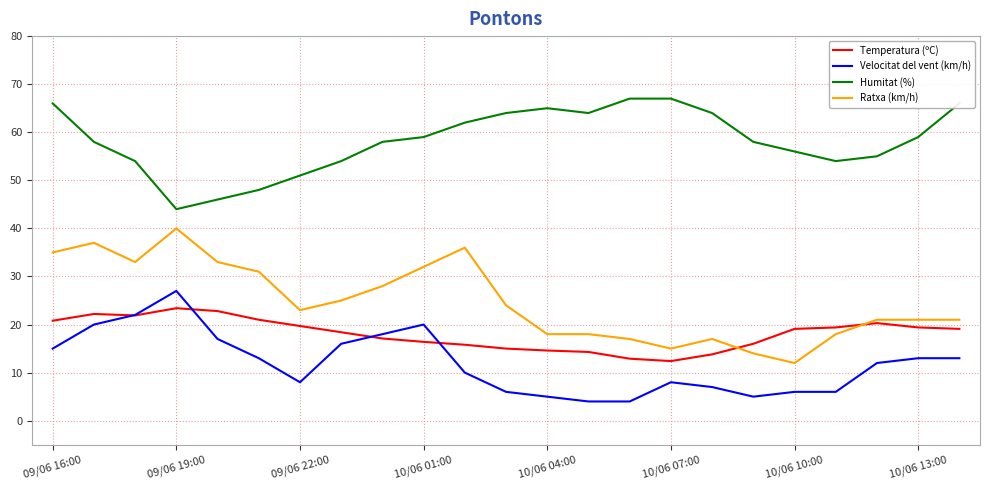

Does the chart display data point markers on the line(s)?

No